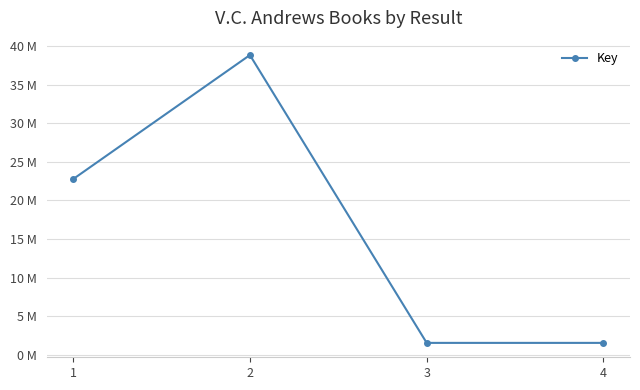

Rank the categories by value from lowest to highest.

3, 4, 1, 2